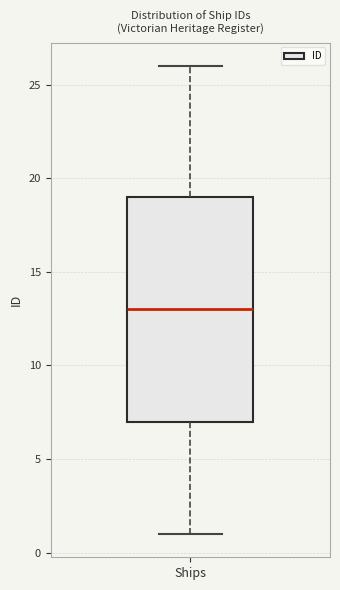

Read this box plot against the y-axis: the position of the median line, the range covered by the box, and the ends of both whiskers. The values are not printed on the chart, so give them approximately, as read against the axis.

median 13, box 7 to 19, whiskers 1 to 26